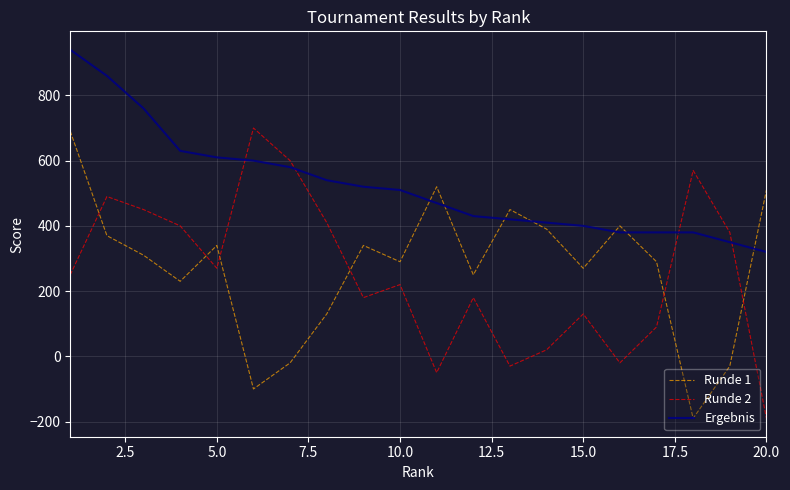

Which series ends up on top after the final intersection of Runde 1 and Ergebnis?

Runde 1